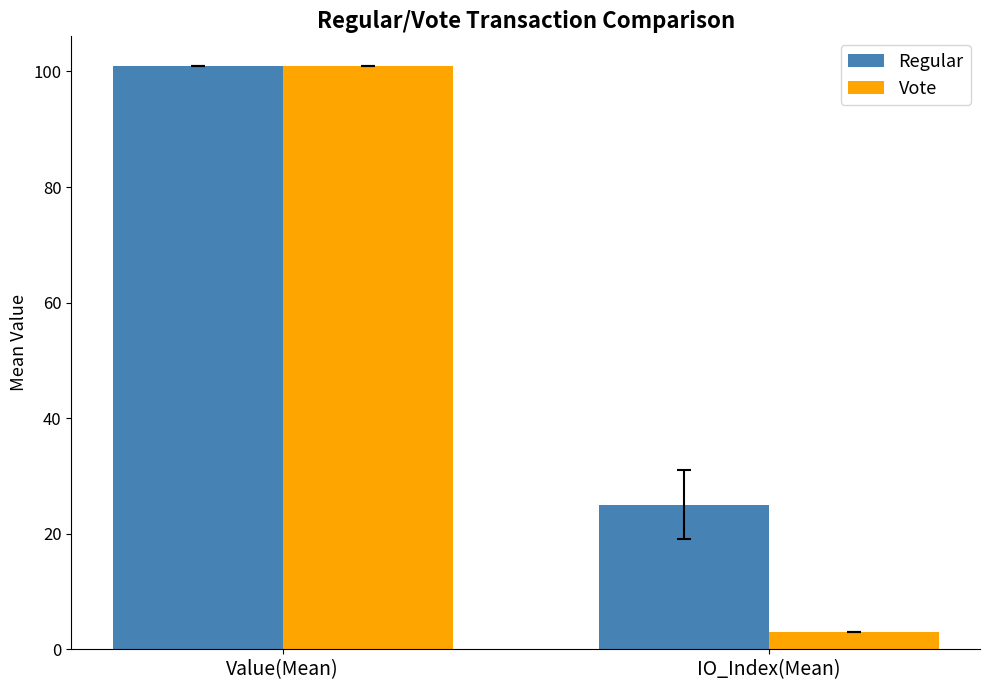

Is it true that Regular equals 45.0 at IO_Index(Mean)?

False